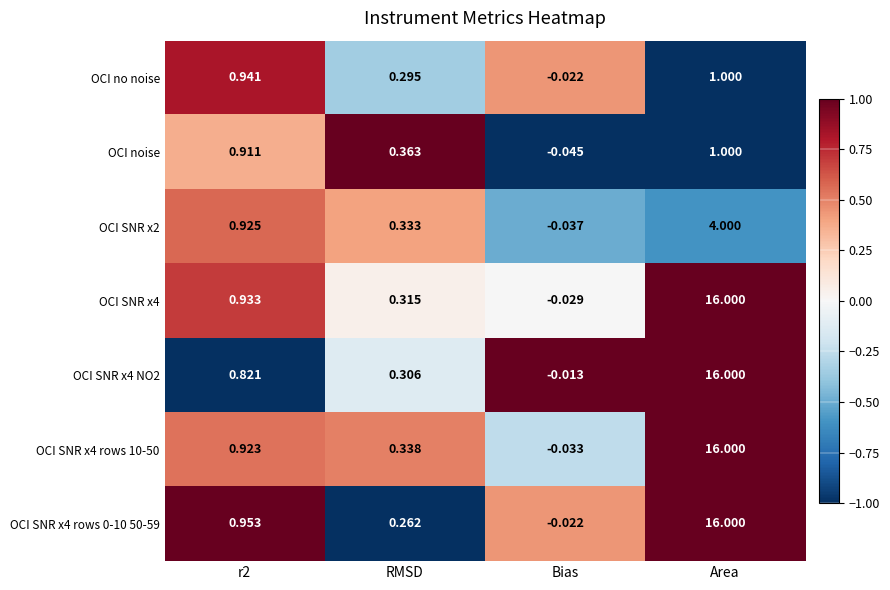

Is the value of OCI no noise at Area greater than the value of OCI SNR x4 rows 0-10 50-59 at Area?

No